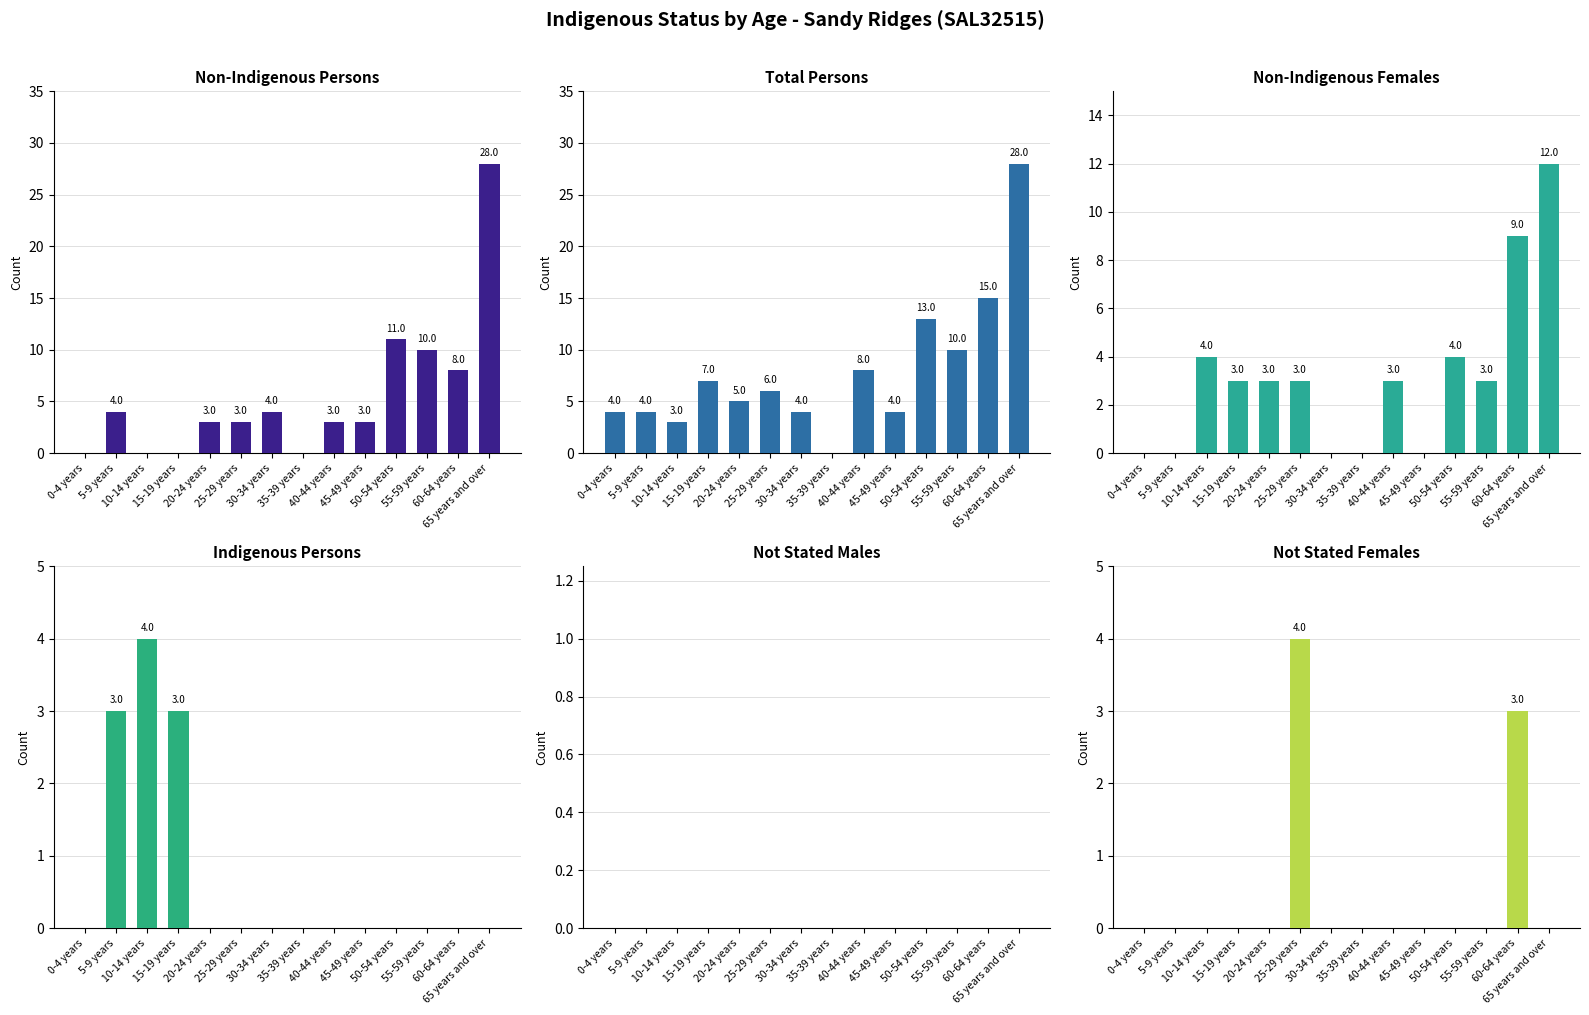

List the series in order of their peak value, lowest first.

Not Stated Males, Indig. Persons, Not Stated Females, Non-Indig. Females, Non-Indig. Persons, Total Persons